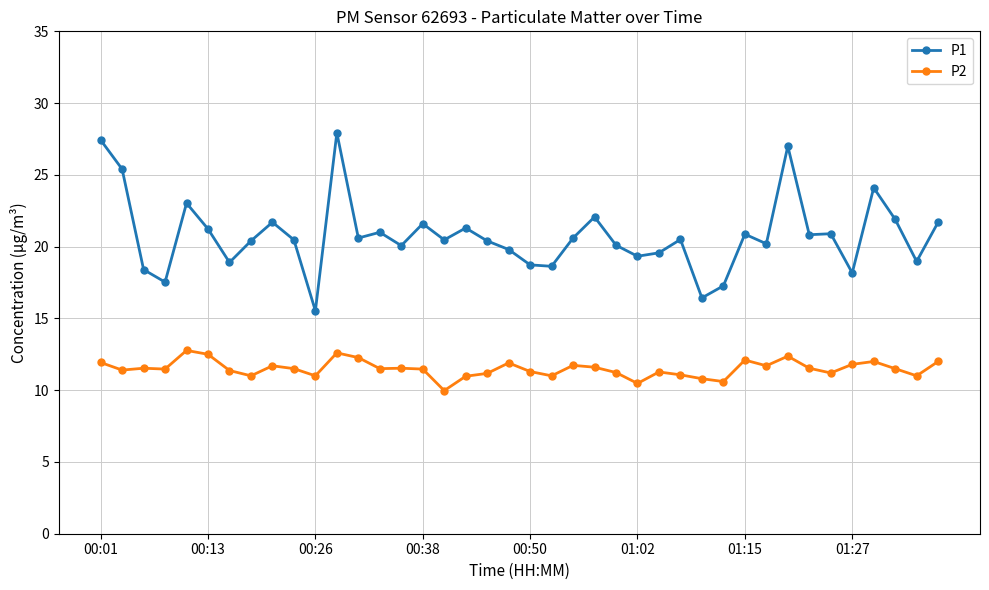

What is the sum of all P1 values?

831.1